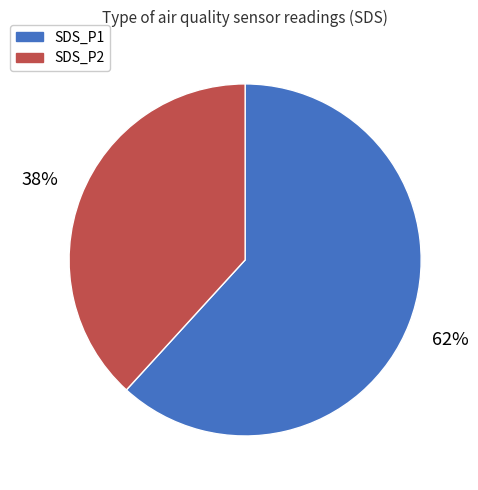

To the nearest percent, what is the average slice percentage?

50%